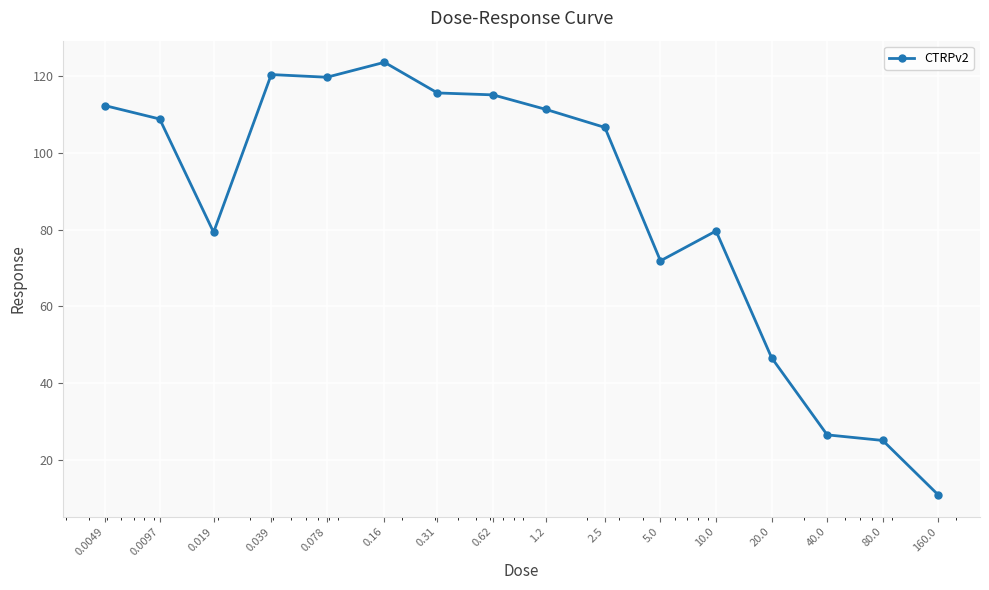

What is the average value?

85.9